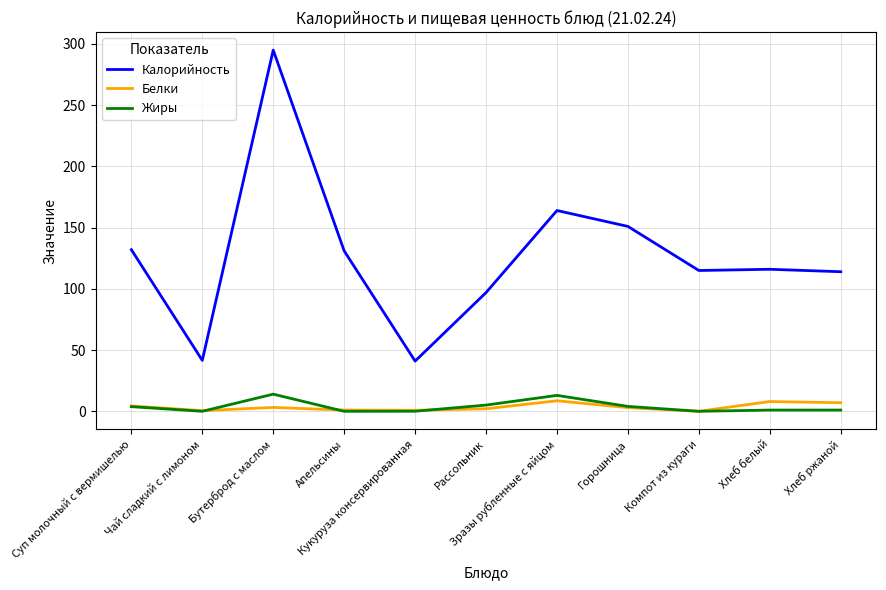

True or false: Белки and Калорийность intersect in this chart.

False